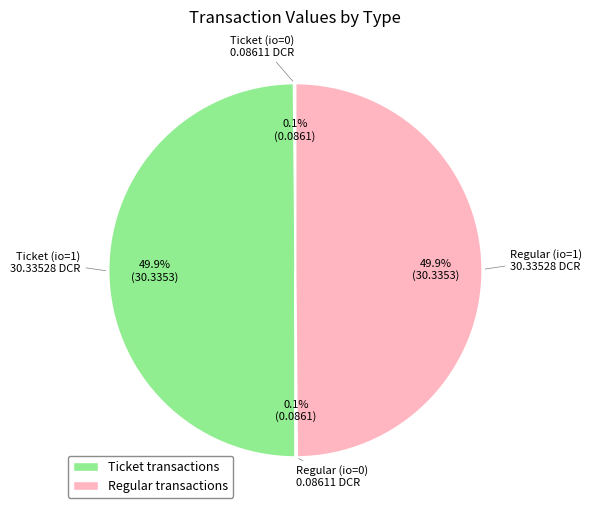

What portion of the pie excludes Regular (io=1)?

50.1%